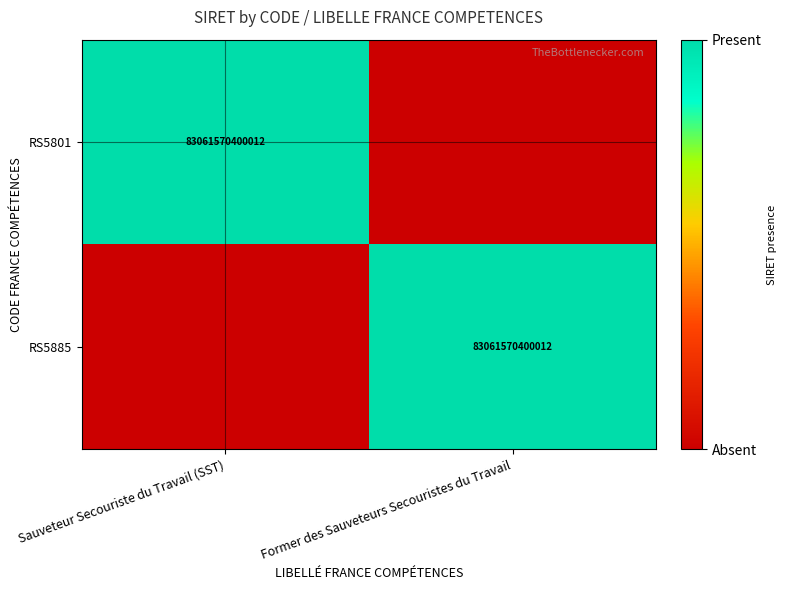

Is it true that RS5885 equals 17880509980034 at Former des Sauveteurs Secouristes du Travail?

False